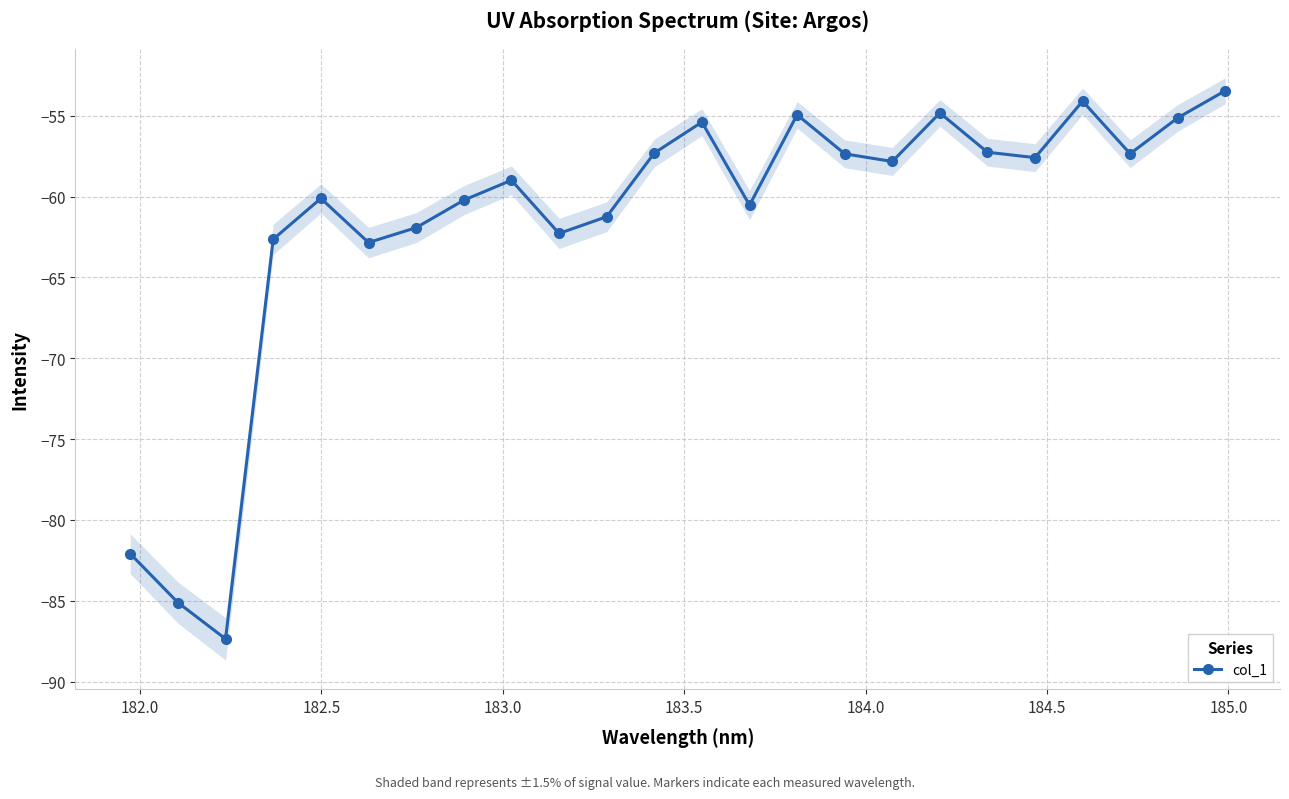

How many interior local valleys (lower than both neighbors) does the data have?

7